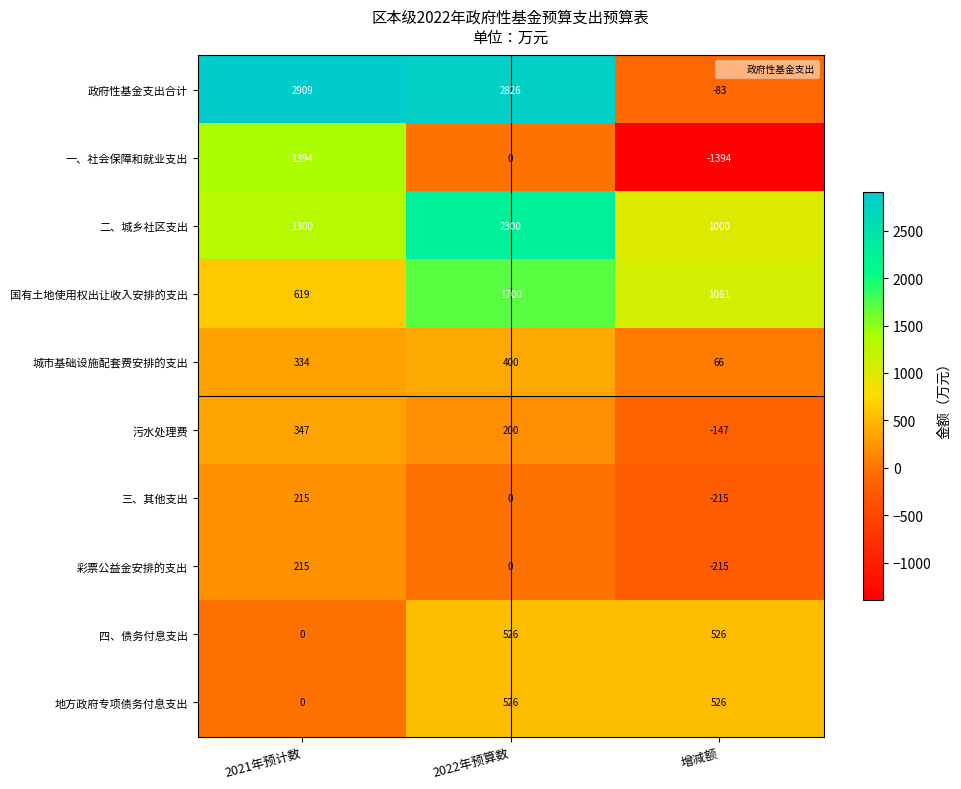

What is the approximate value of 一、社会保障和就业支出 at 2021年预计数, to the nearest 100?

1400